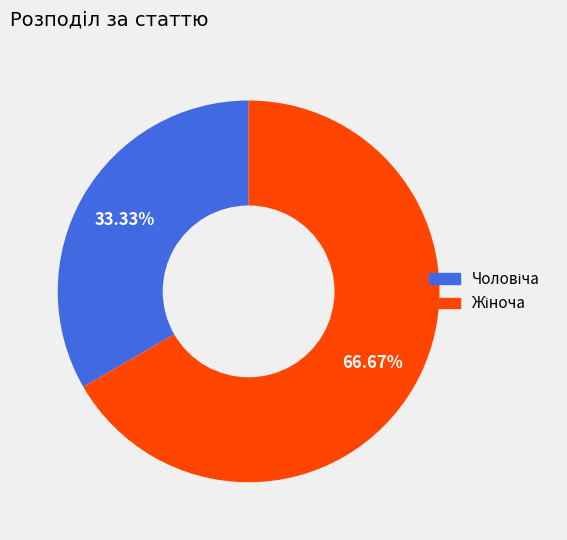

Count the number of slices in the pie.

2